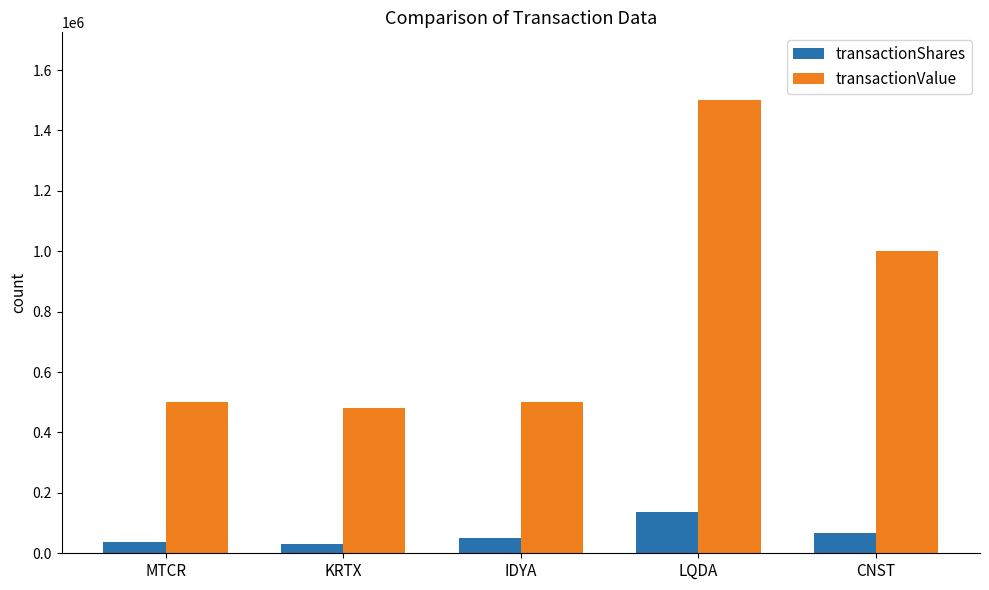

What is the highest value of the transactionShares series?

136364